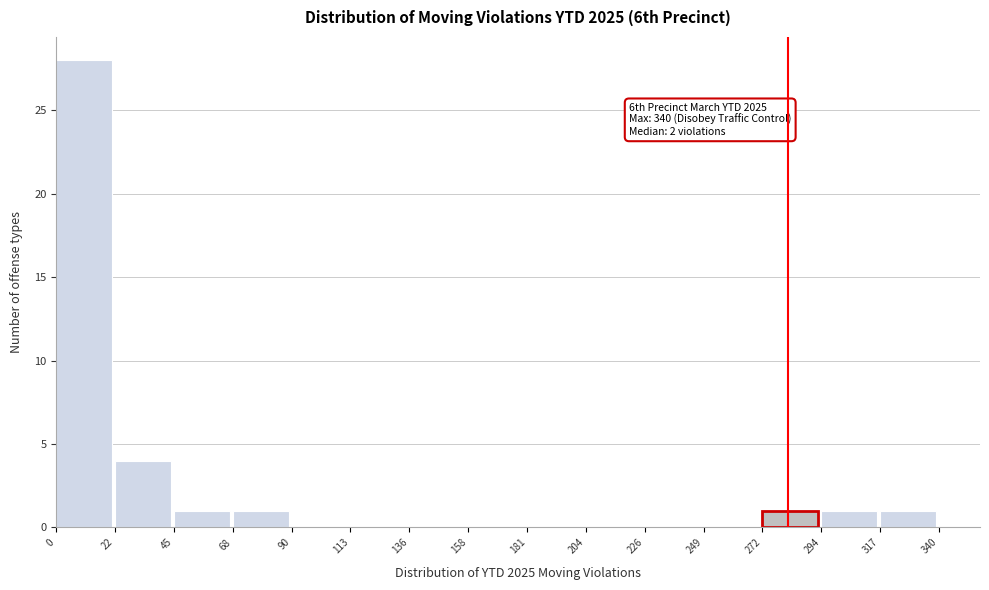

Which range on the x-axis has the tallest bar?

0 to 22